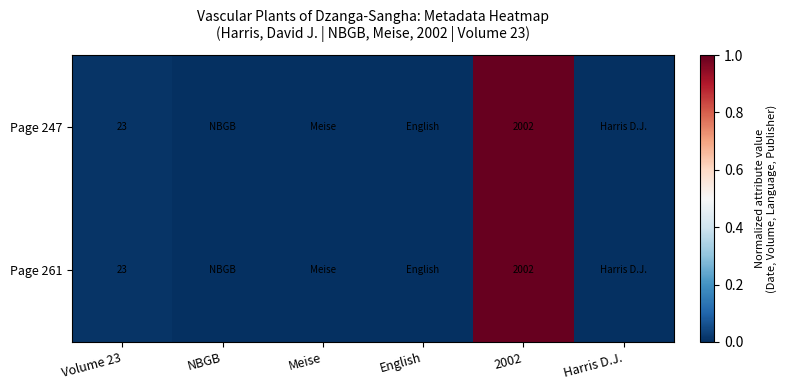

The value of Page 247 at Volume 23 is 15. True or false?

False